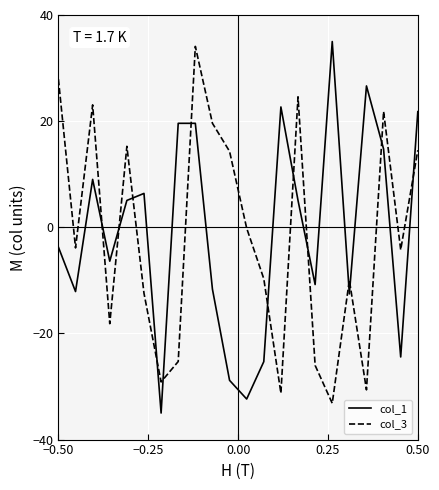

What is the maximum value shown in the chart?

35.0